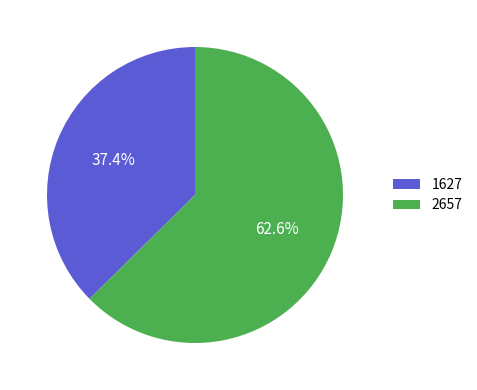

What portion of the pie excludes 2657?

37.4%